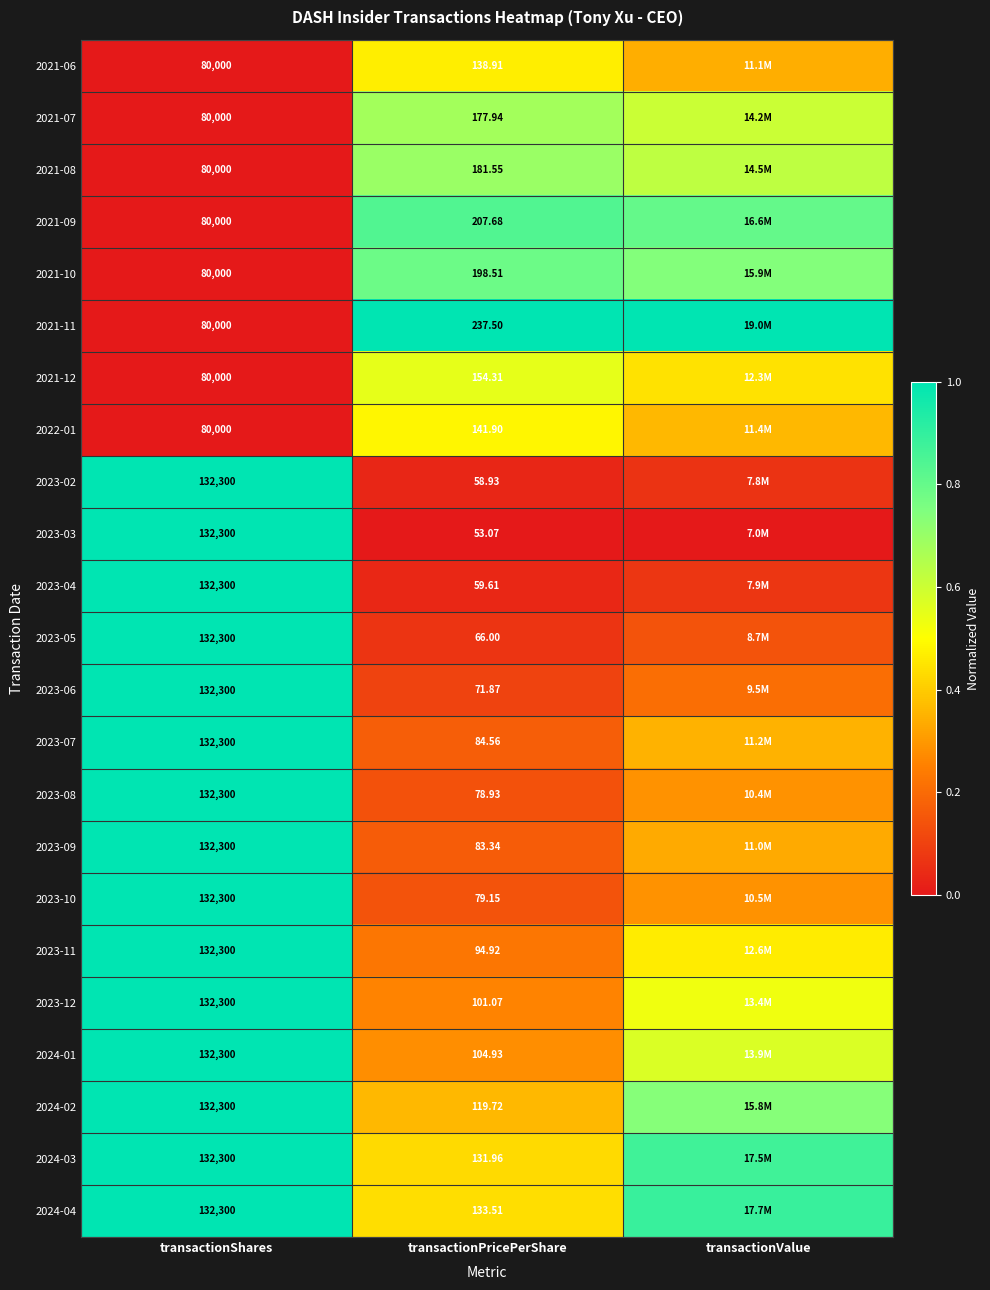

Is the value of 2024-03 at transactionValue greater than the value of 2023-03 at transactionValue?

Yes